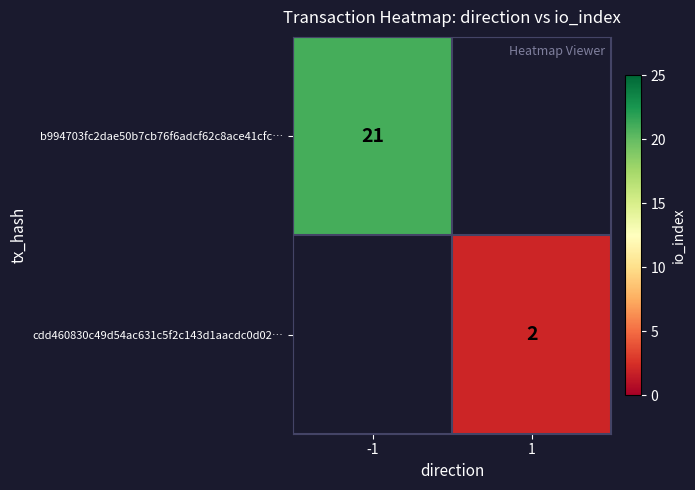

The value of cdd460830c49d54ac631c5f2c143d1aacdc0d02… at 1 is 1. True or false?

False